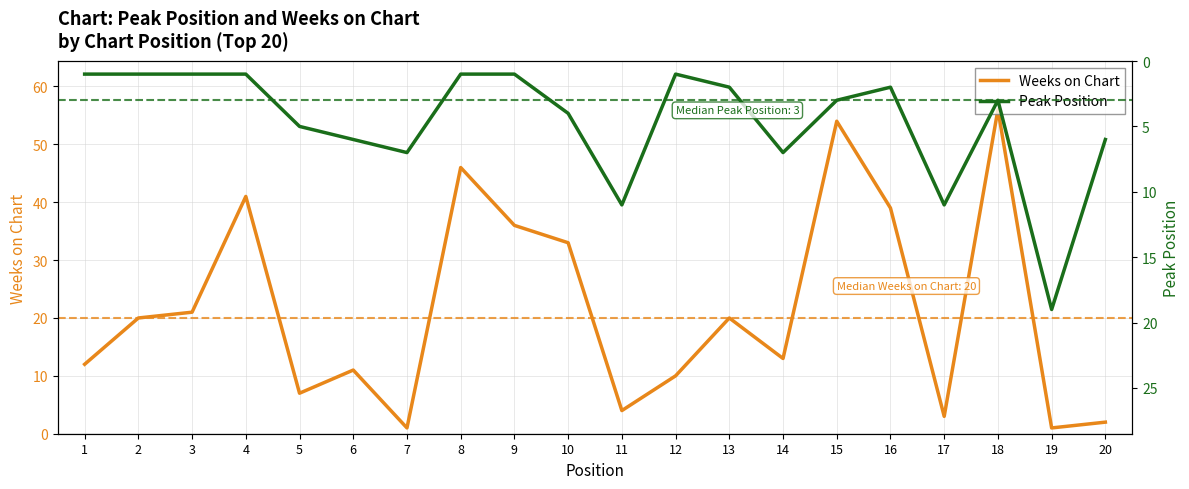

In Weeks on Chart, how many points are higher than both neighbors (excluding endpoints)?

6